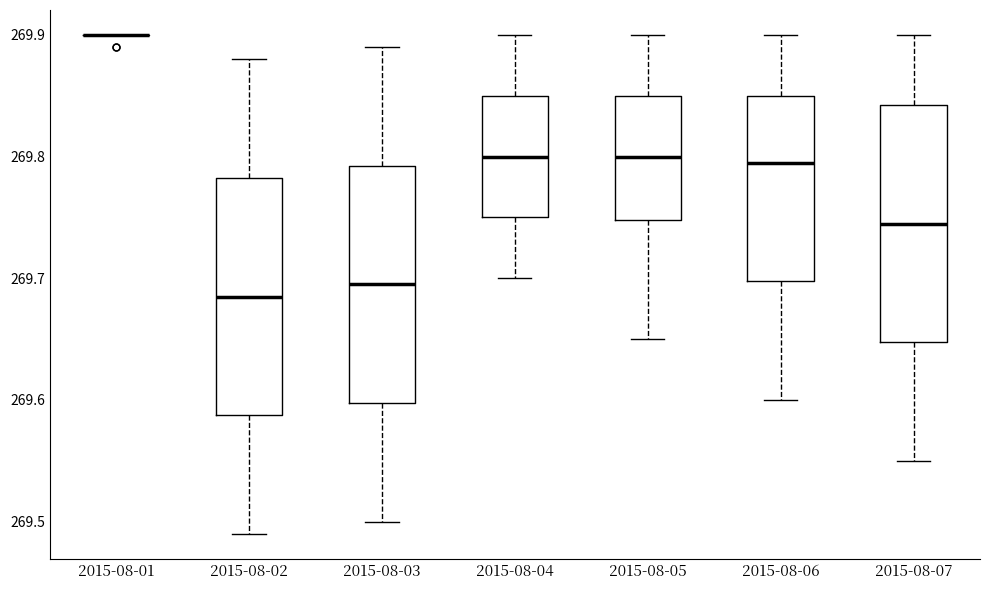

Where does the median line of the box for 2015-08-03 sit on the y-axis? The values are not printed on the chart, so give them approximately, as read against the axis.

269.70